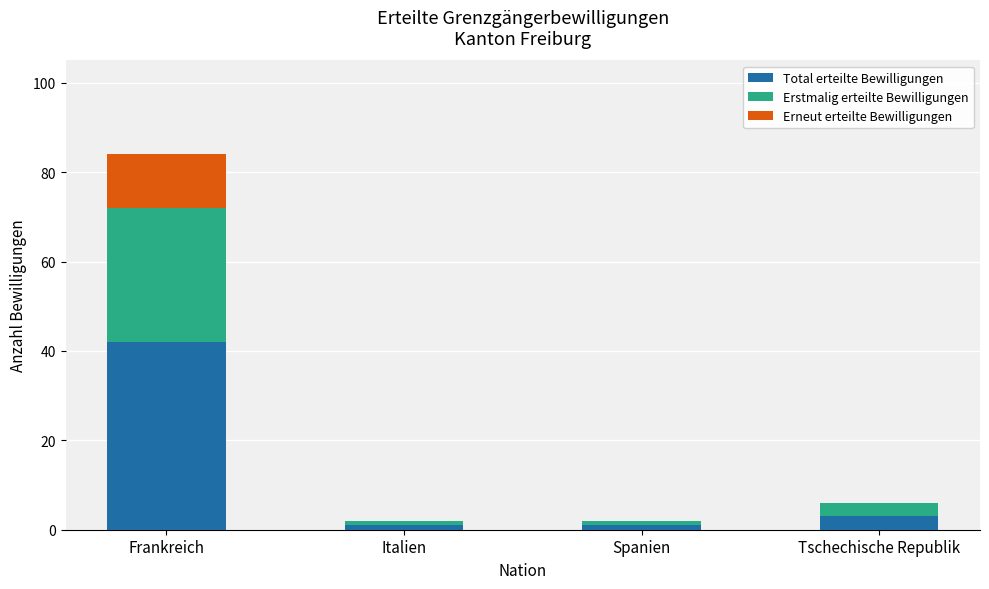

Reading left to right, transcribe the values for Total erteilte Bewilligungen.

Frankreich=42	Italien=1	Spanien=1	Tschechische Republik=3